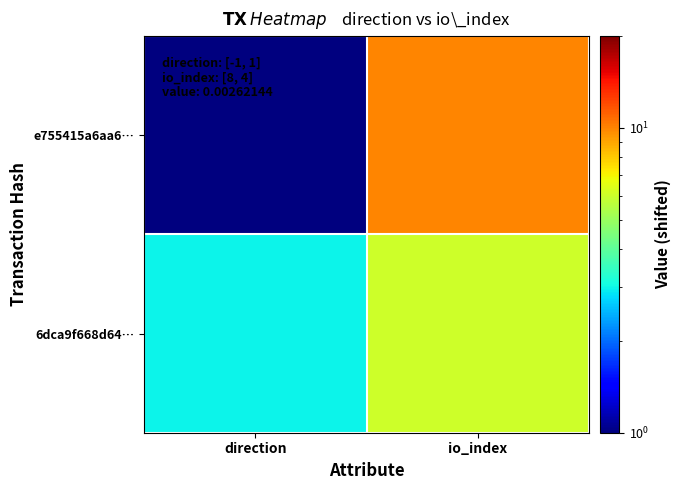

At which category is the sum across all series the highest?

io_index